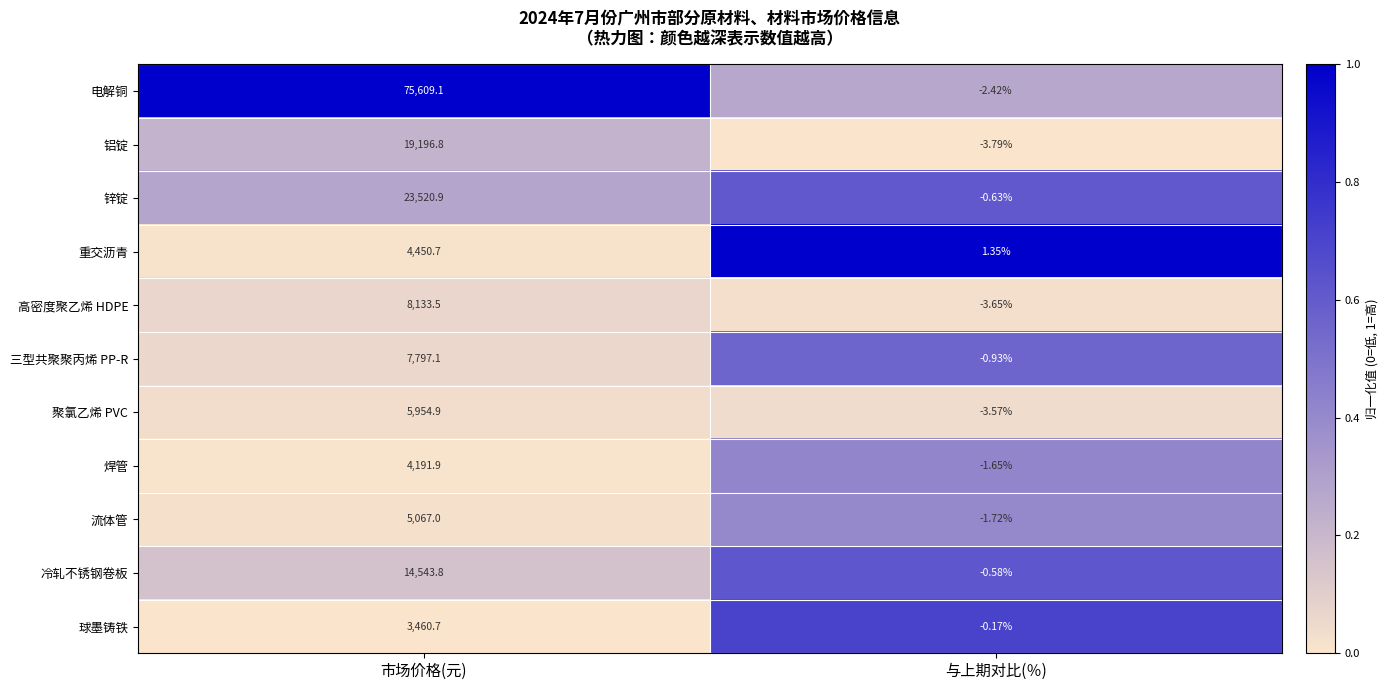

Which category has the highest value in the 铝锭 series?

市场价格(元)